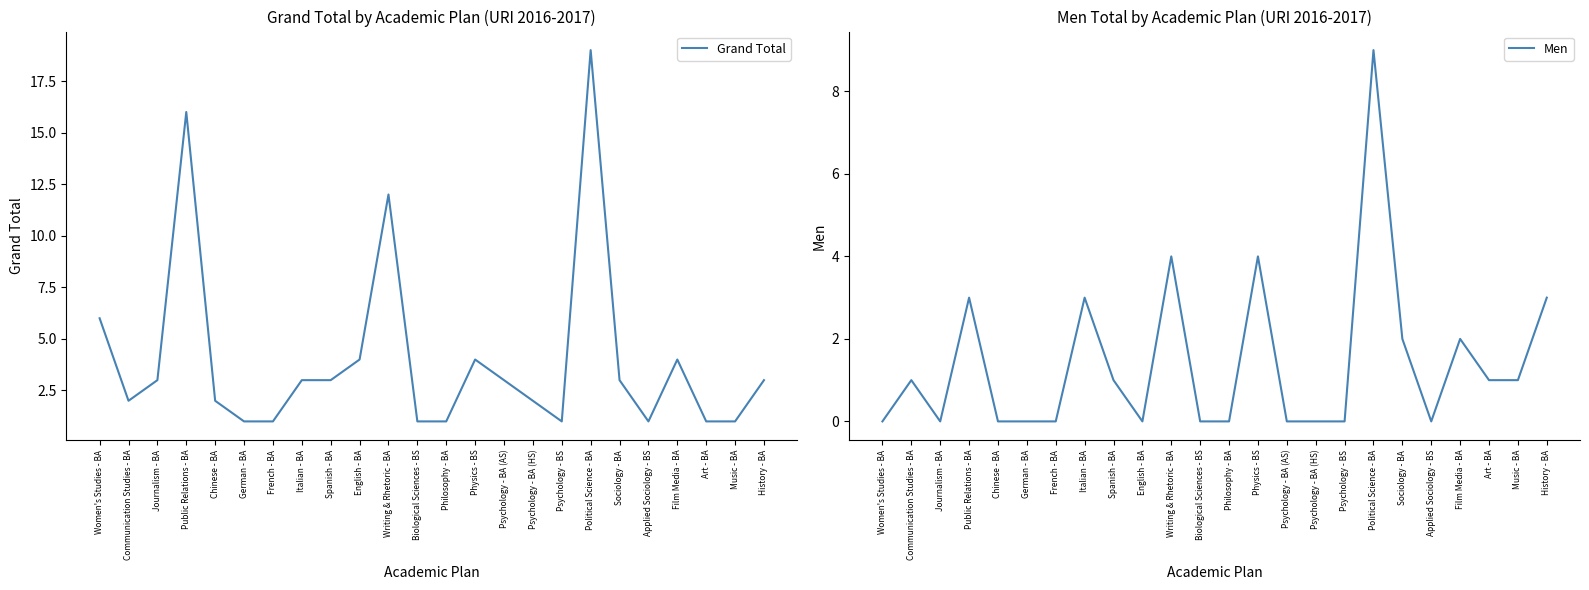

What are all the series names shown in the legend?

Grand Total, Men